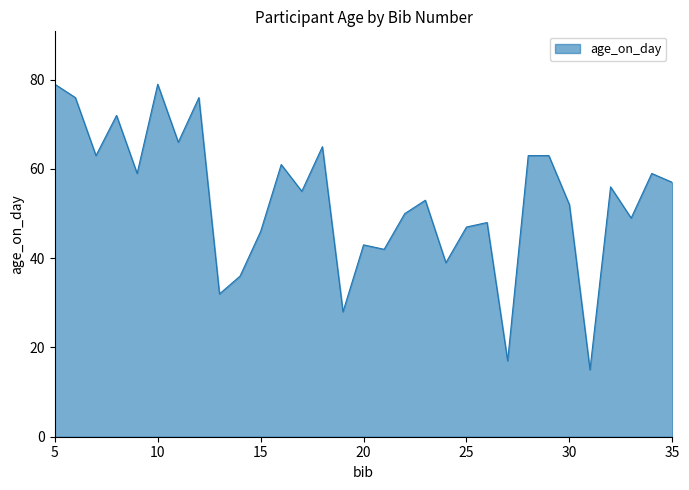

What is the maximum value shown in the chart?

79